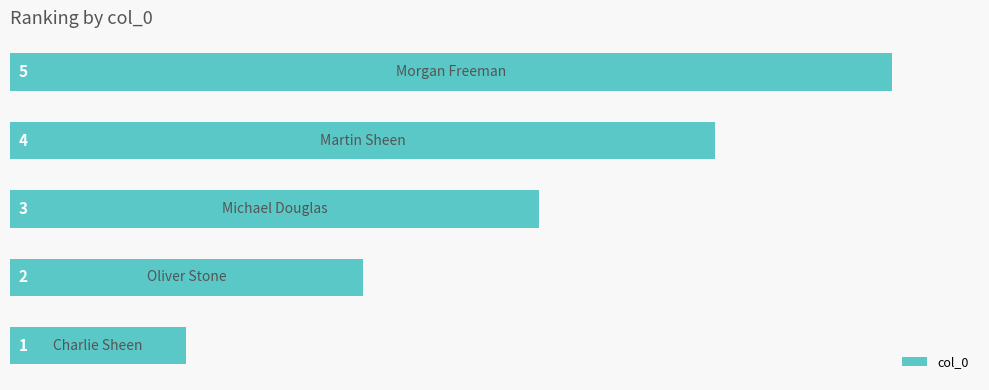

What is the average value?

3